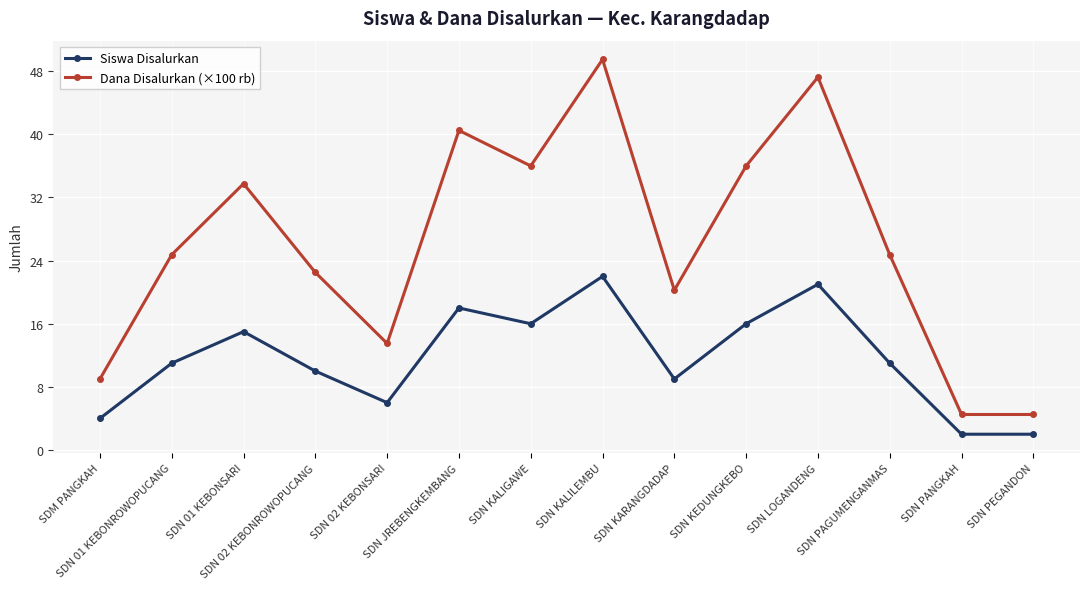

What is the difference between the maximum and minimum values in the Dana Disalurkan (×100 rb) series?

45.0